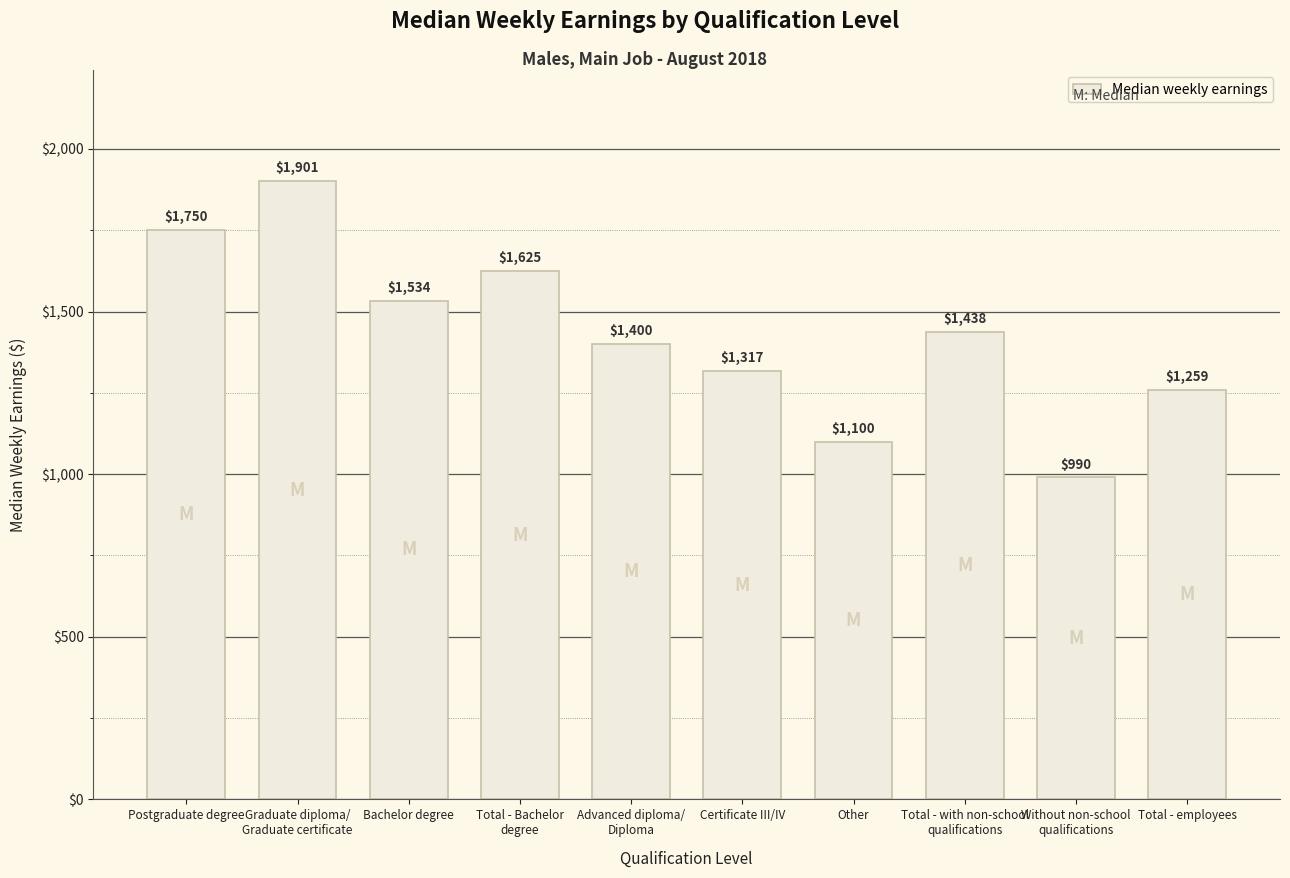

What is the value of the 7th bar from the left?

1100.0